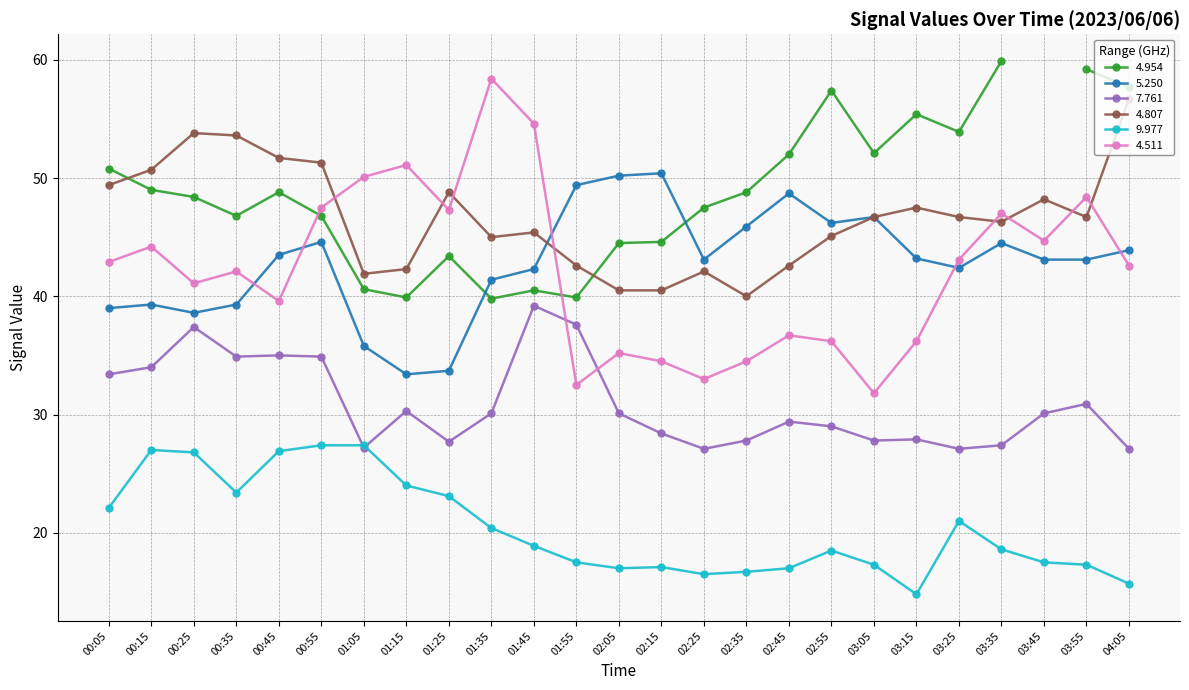

In 4.511, how many points are higher than both neighbors (excluding endpoints)?

8